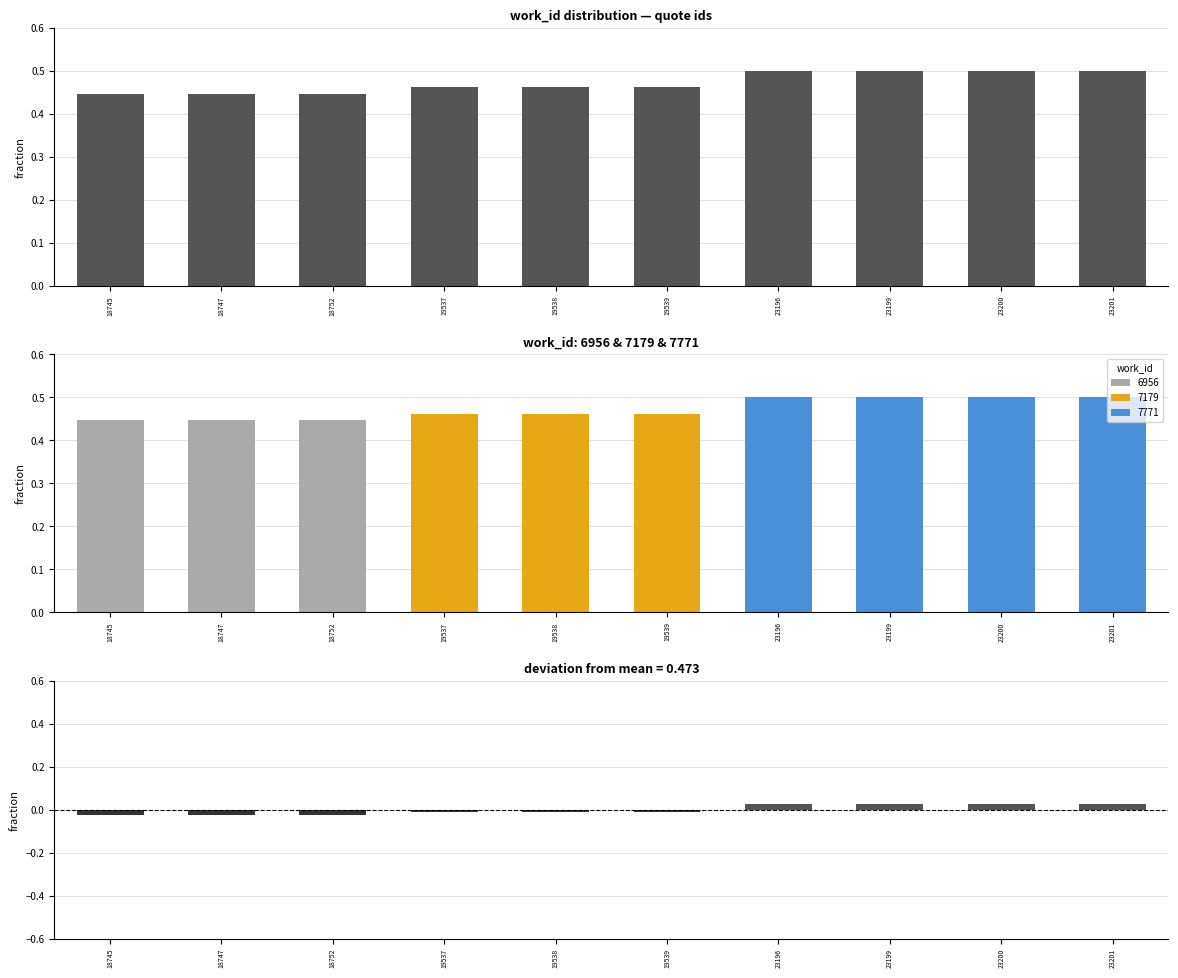

At which category is the sum across all series the highest?

23196